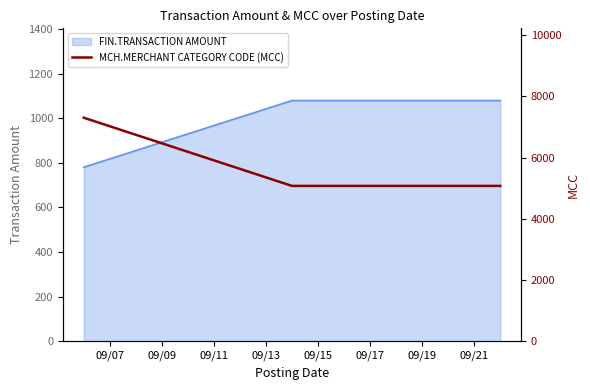

Between 09/11 and 09/09, which is larger?

09/11